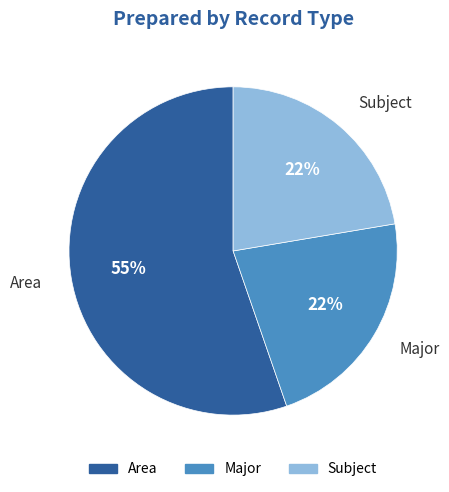

True or false: Area accounts for 66% of the total.

False